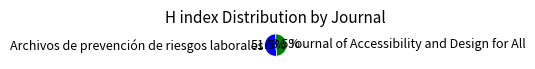

How many slices are in this pie chart?

2